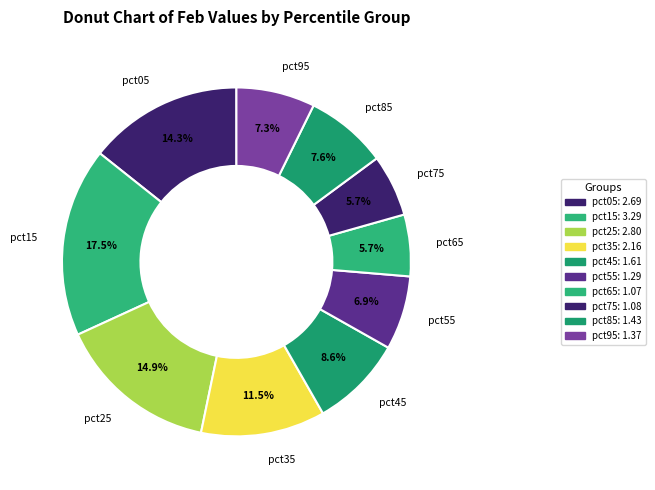

The pct25 slice represents 15% of the pie. True or false?

True